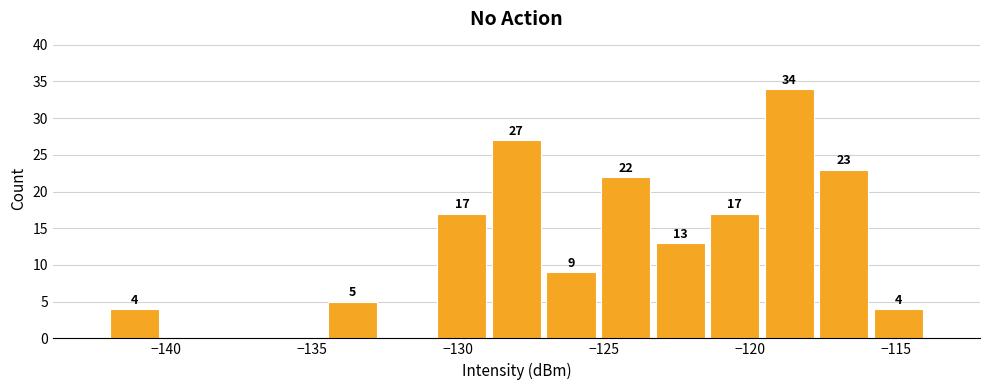

Read against the x-axis, roughly where is the centre of the tallest bar?

-118.5